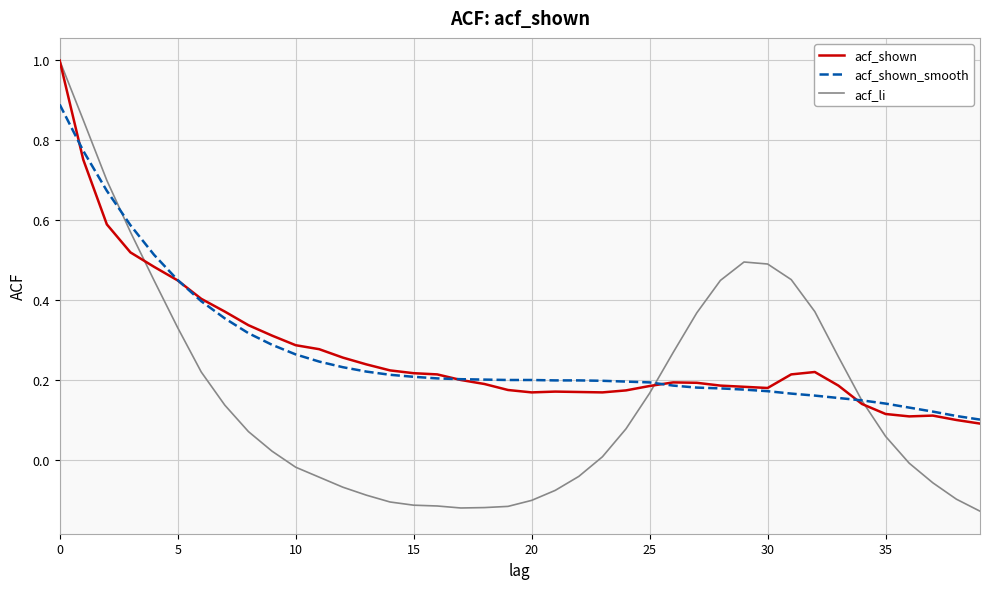

Which series has the largest range (max minus min)?

acf_li